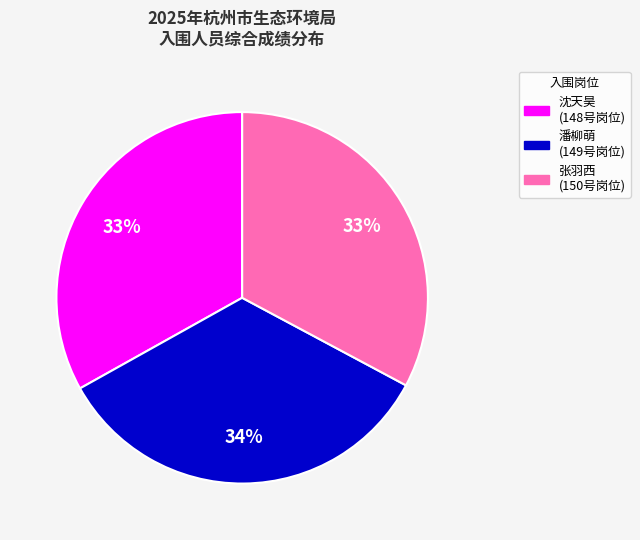

Is there a majority slice in this chart?

No